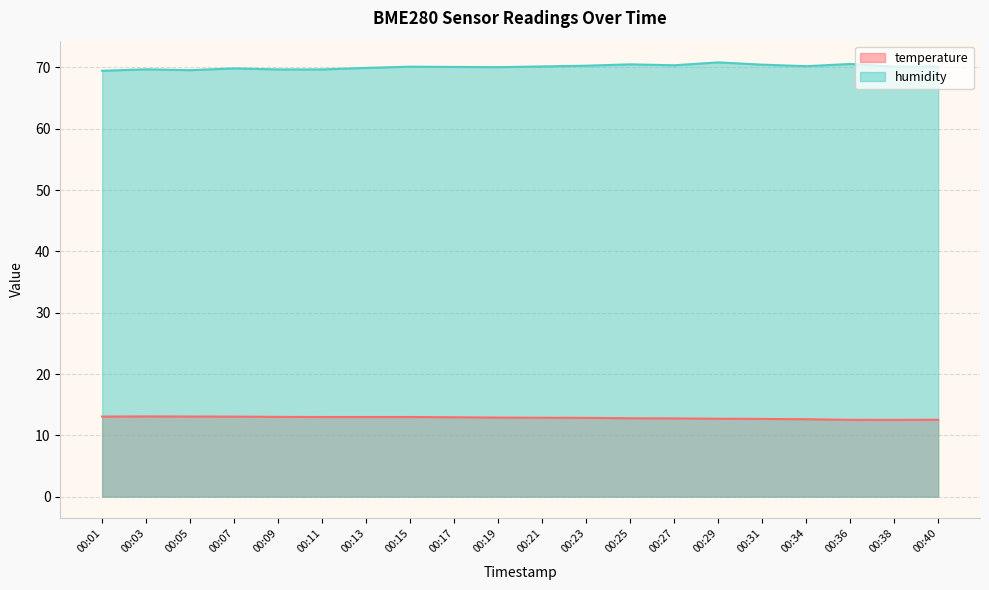

Is it true that temperature equals 12.8 at 00:27?

True